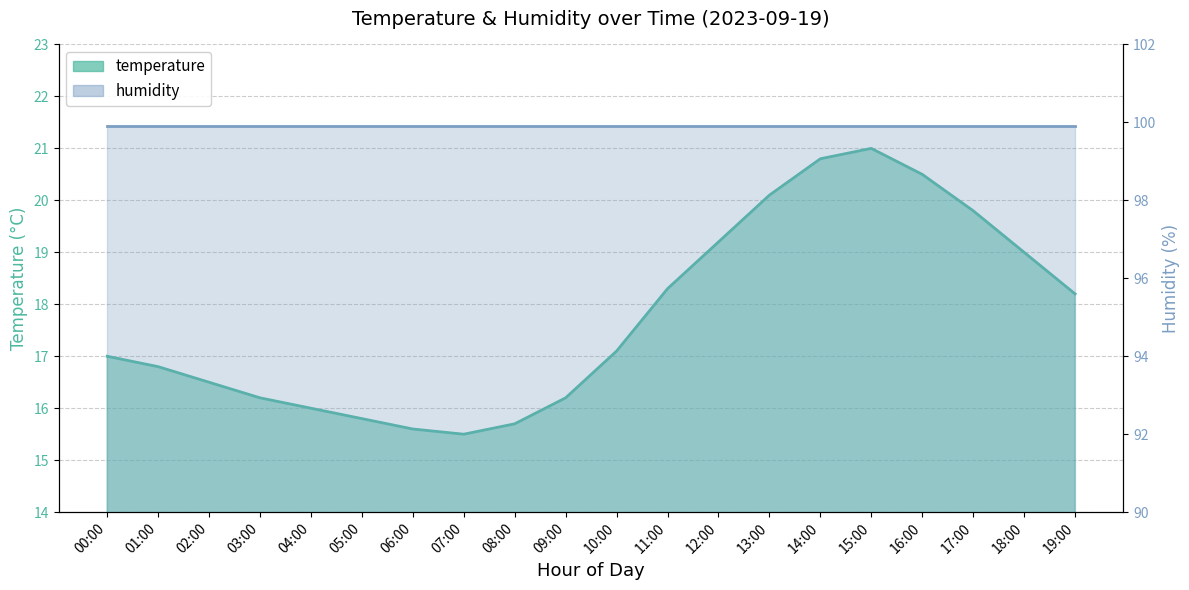

True or false: the data shows 19.2 at 12:00.

True